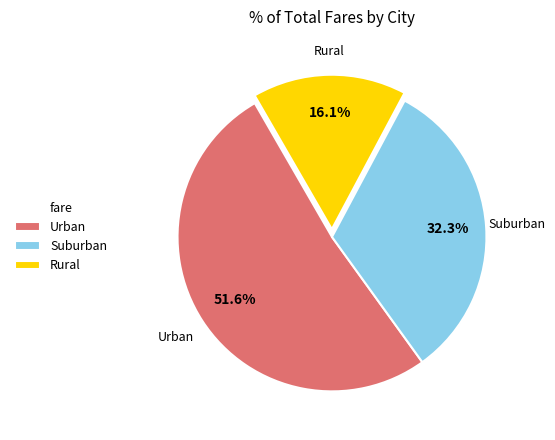

Which category has the smallest portion of the pie?

Rural